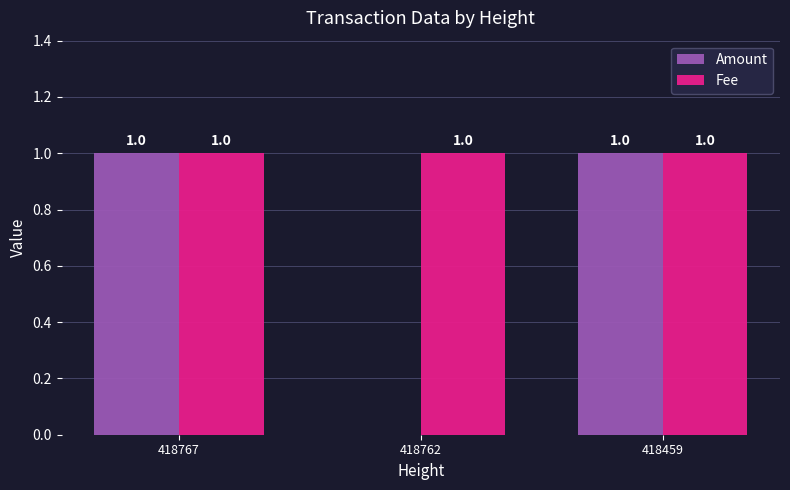

What is the average value of the Fee series?

1